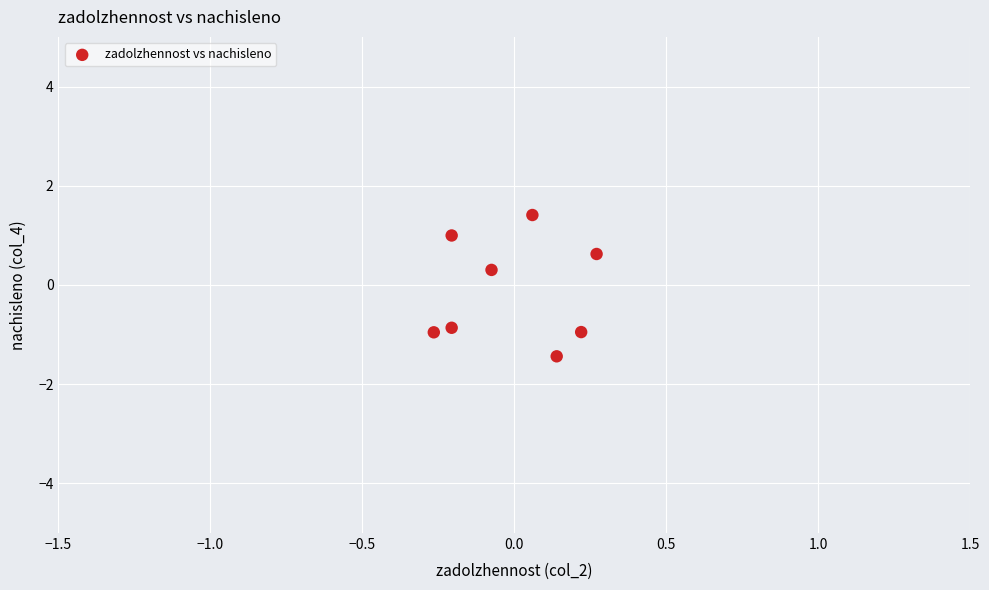

What is the range of X values (max minus min)?

0.5